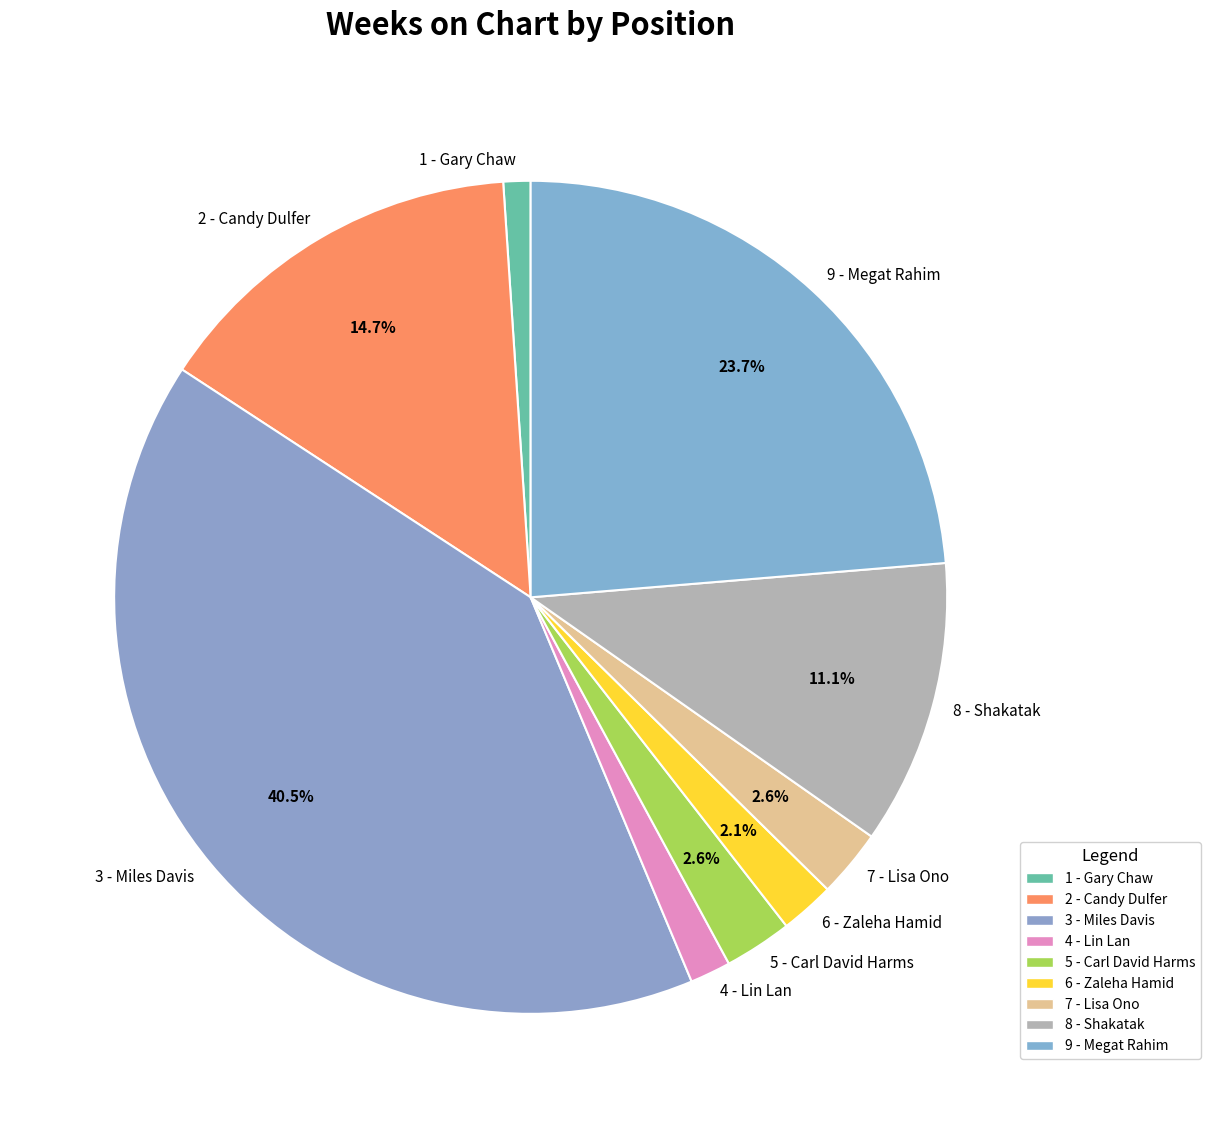

Which category has the biggest portion of the pie?

3 - Miles Davis